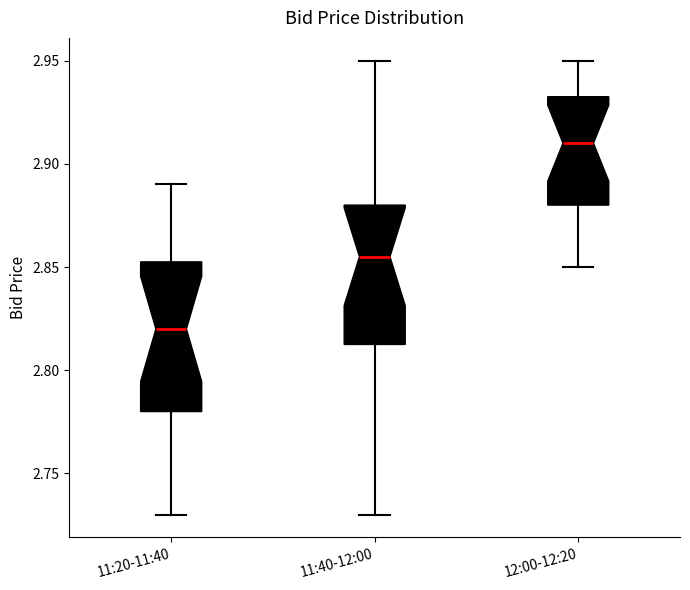

Where does the median line of the box for 11:40-12:00 sit on the y-axis? The values are not printed on the chart, so give them approximately, as read against the axis.

2.855